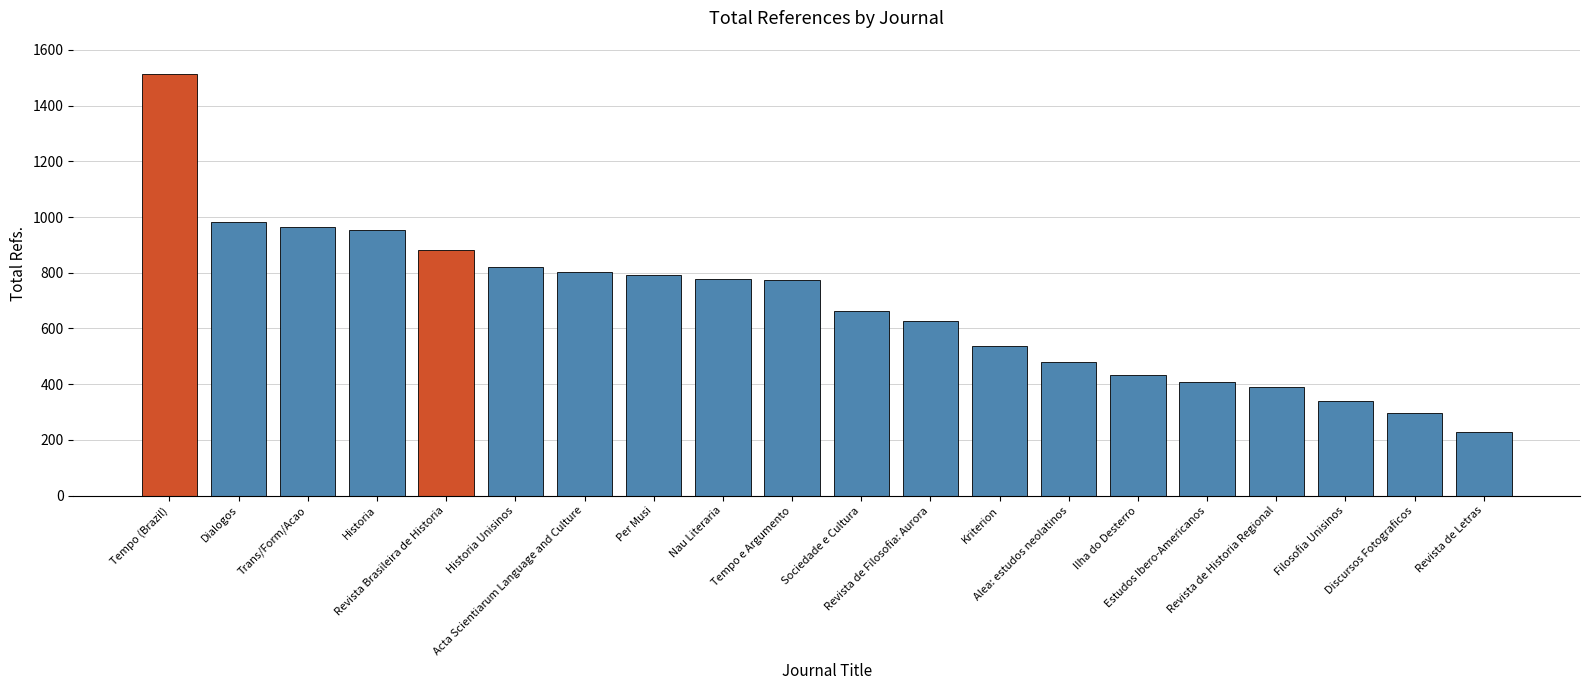

Approximately how many times larger is the value at Historia compared to Nau Literaria?

1.2